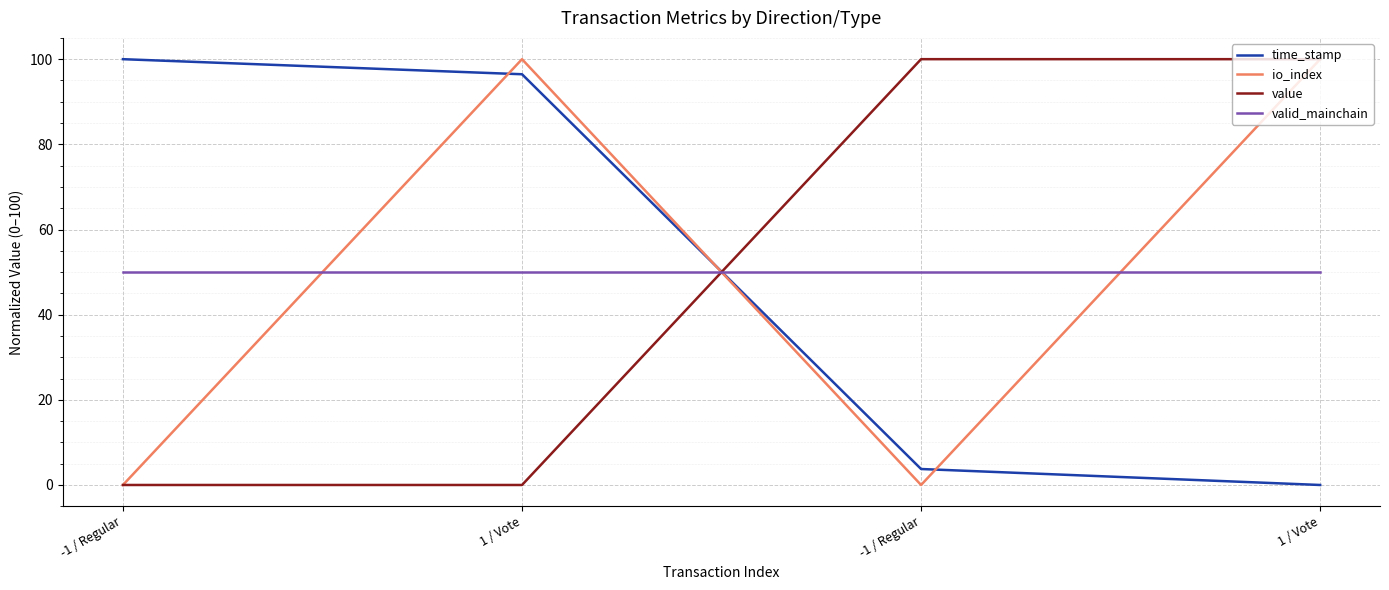

What are all the series names shown in the legend?

time_stamp, io_index, value, valid_mainchain